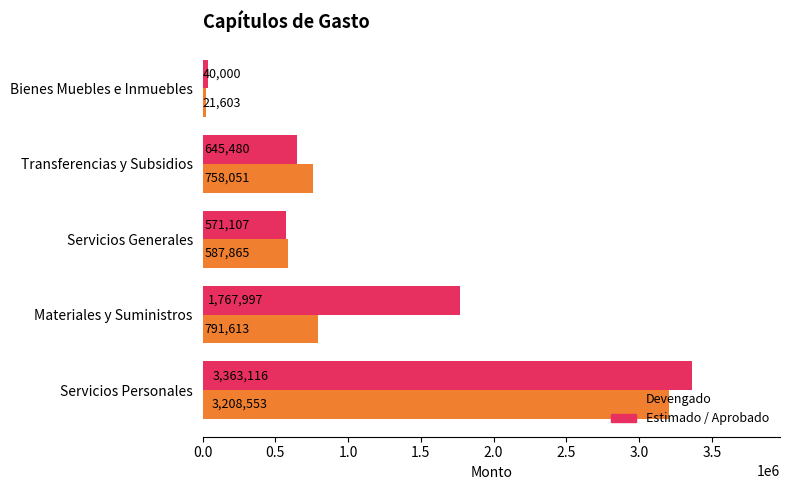

List the series in order of their peak value, lowest first.

Devengado, Estimado / Aprobado